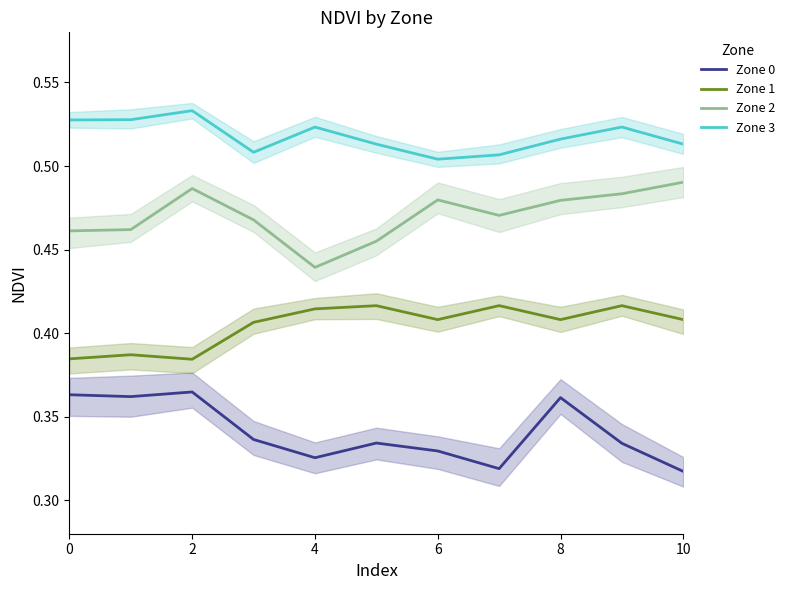

Is the value of Zone 2 at 9 greater than the value of Zone 0 at 8?

Yes